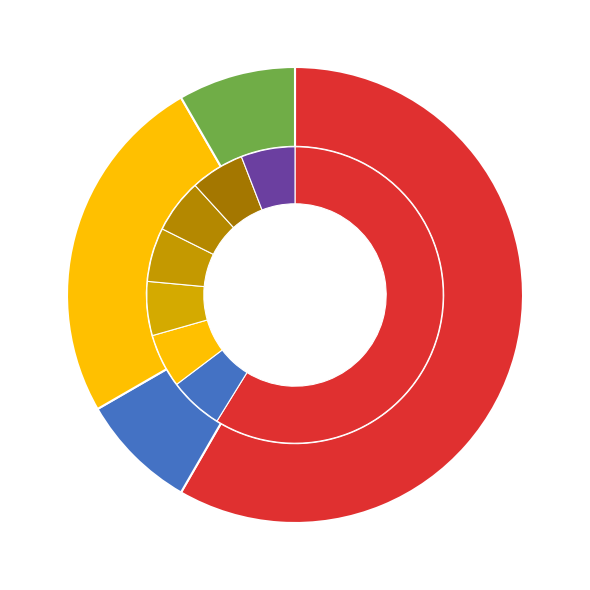

Between Ticket and Other, which is larger?

Ticket